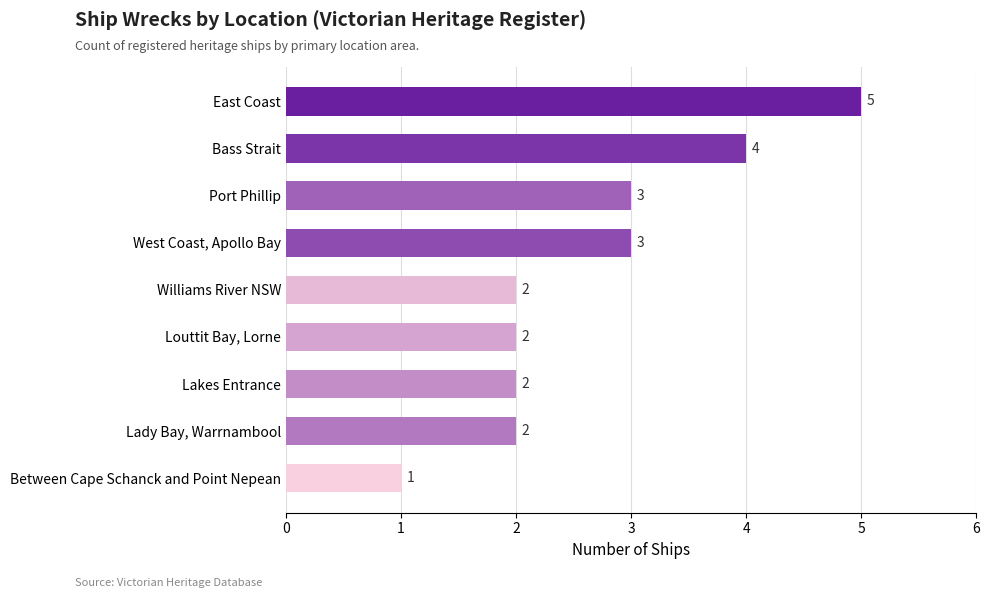

Is it true that the value at Williams River NSW is 2?

True